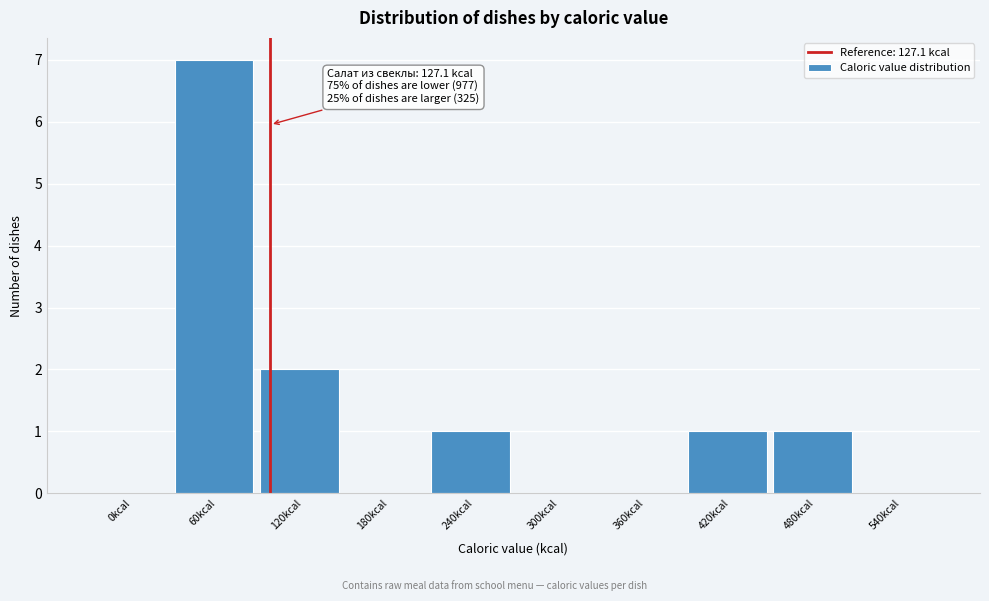

Reading left to right, transcribe all the data shown in this chart.

0kcal=0	60kcal=7	120kcal=2	180kcal=0	240kcal=1	300kcal=0	360kcal=0	420kcal=1	480kcal=1	540kcal=0